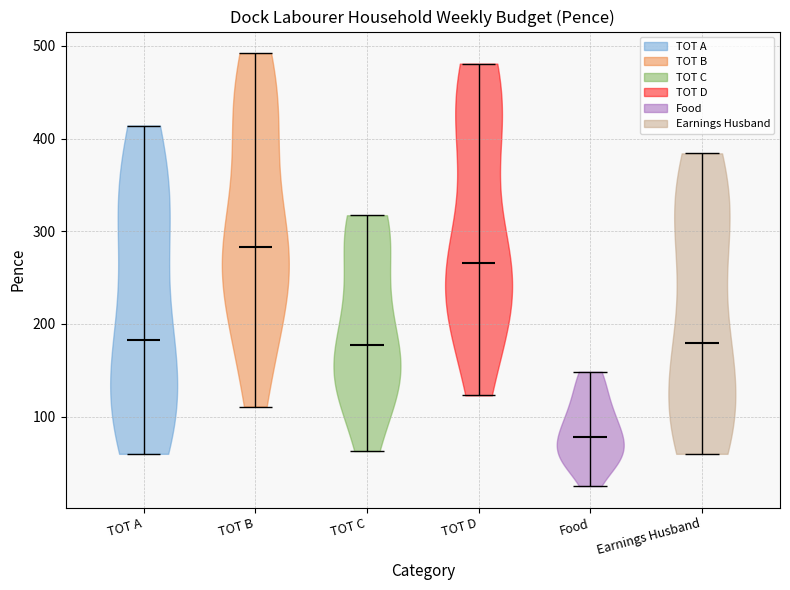

Which violin has the highest median line?

TOT B